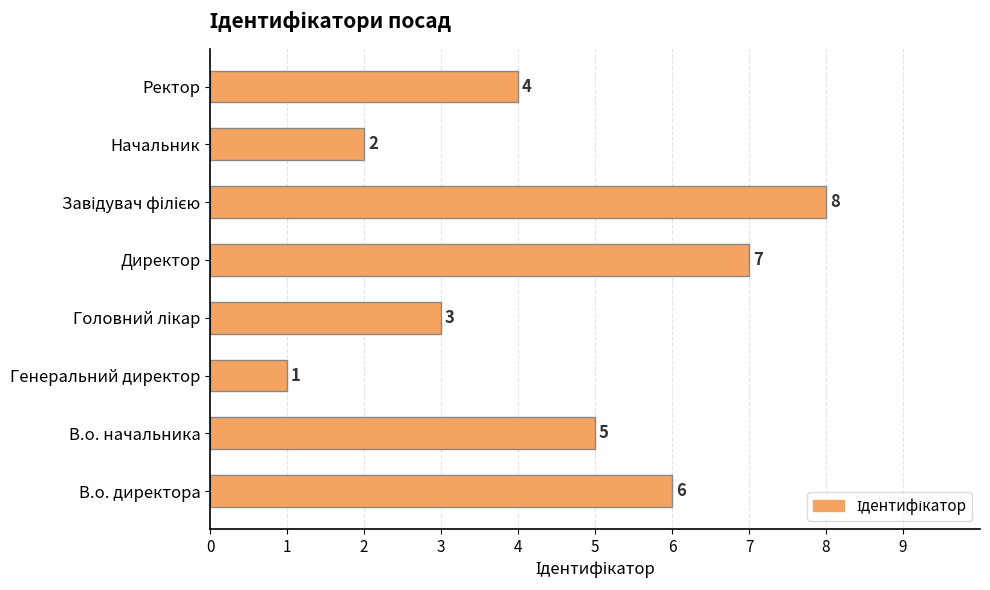

Between Генеральний директор and В.о. начальника, which is larger?

В.о. начальника